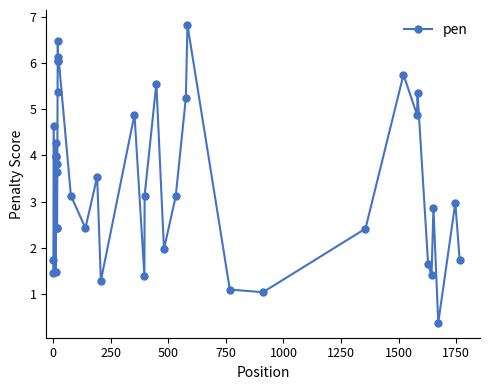

What is the smallest value displayed?

0.4